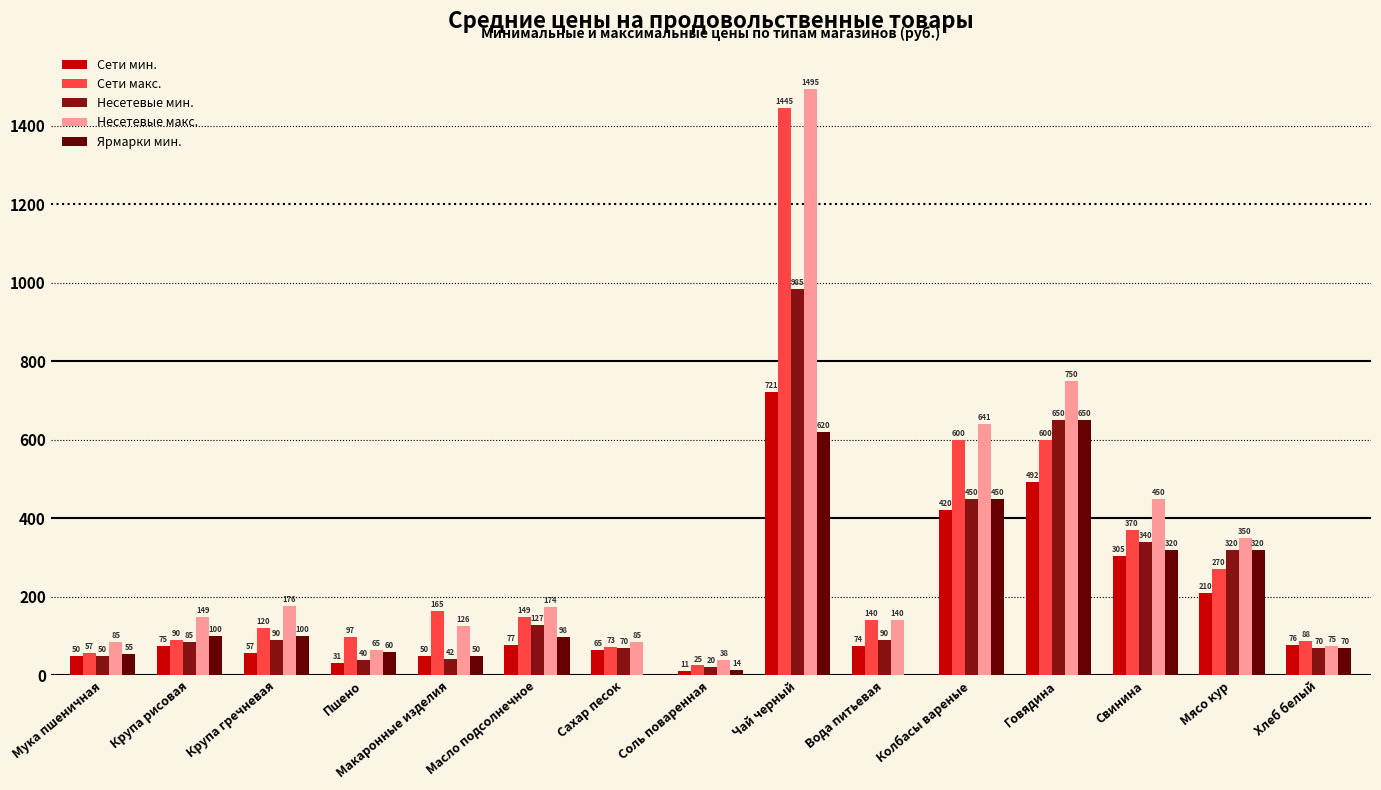

Where is Несетевые макс. nearest to the value 766?

Говядина